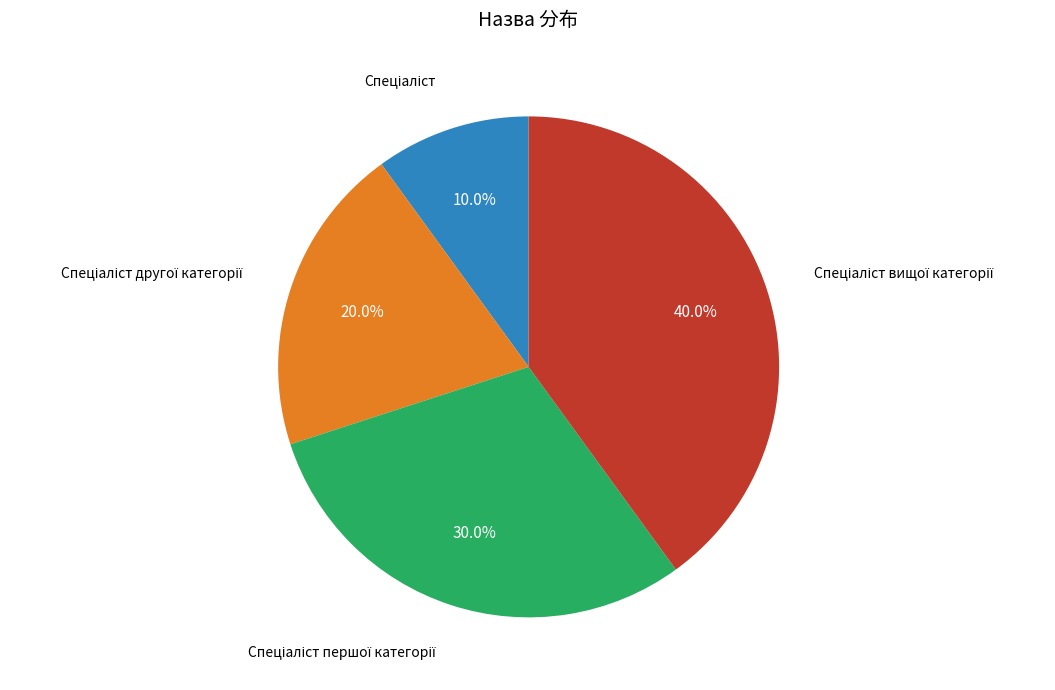

Does any single category account for the majority?

No